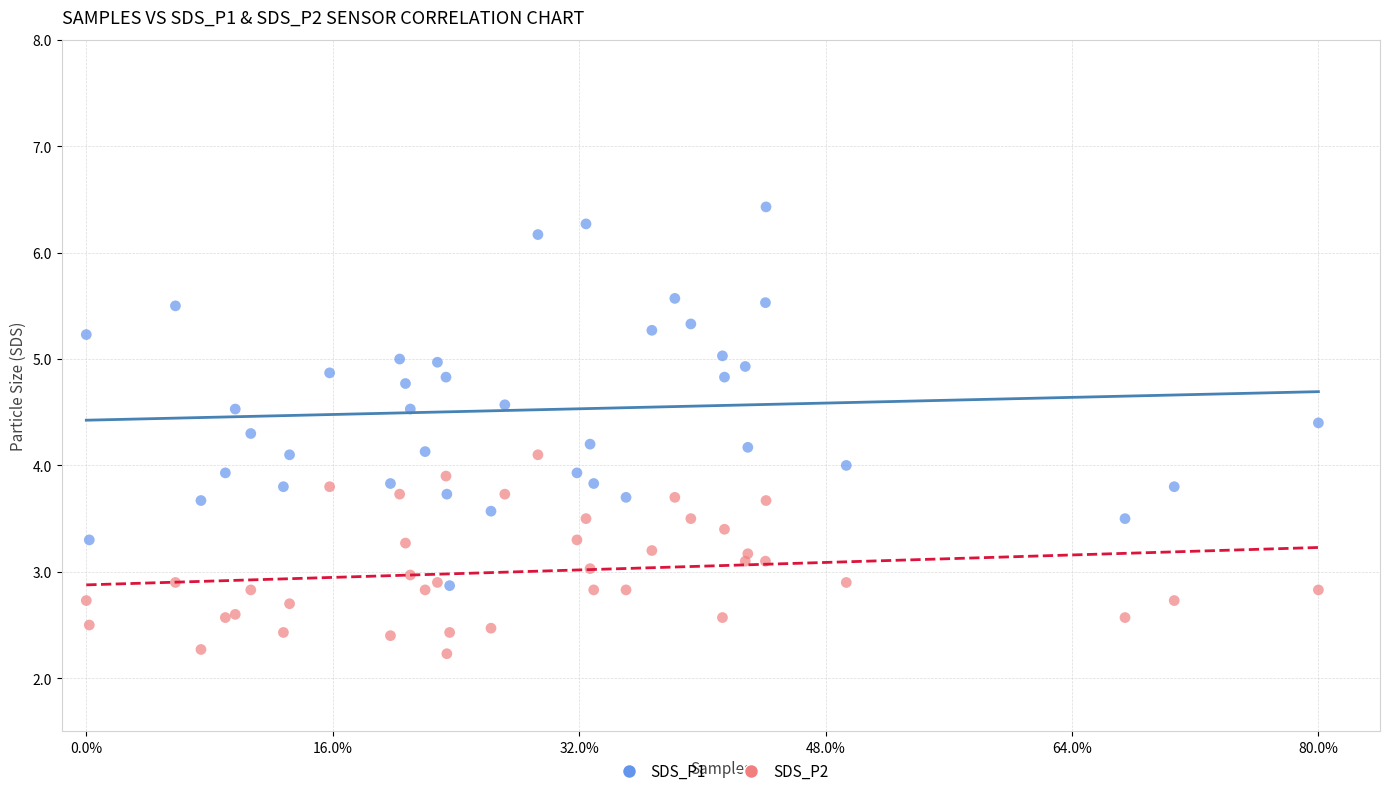

Which series contains the highest Y value?

SDS_P1